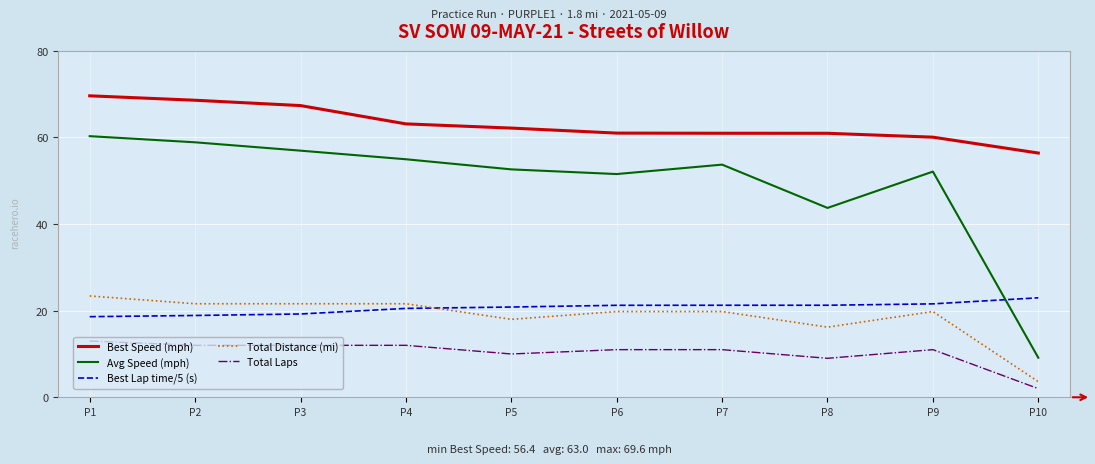

Which series changed the most between P8 and P9?

Avg Speed (mph)